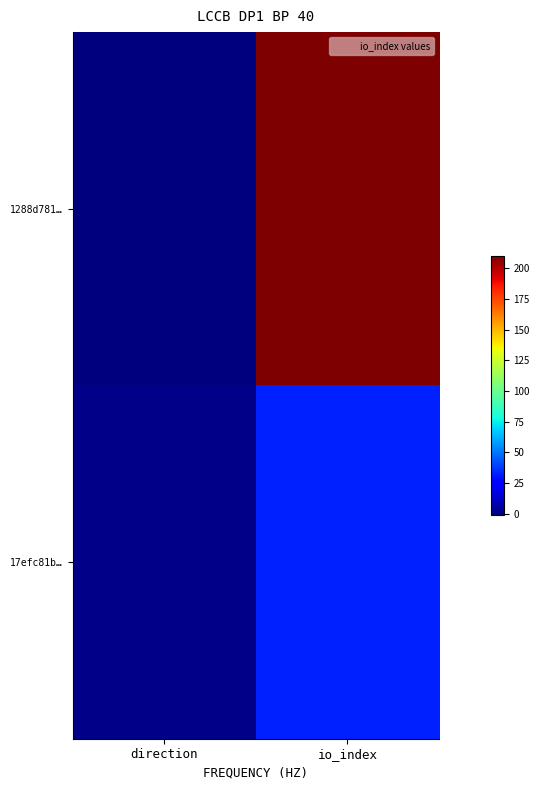

What is the total value across all series at io_index?

242